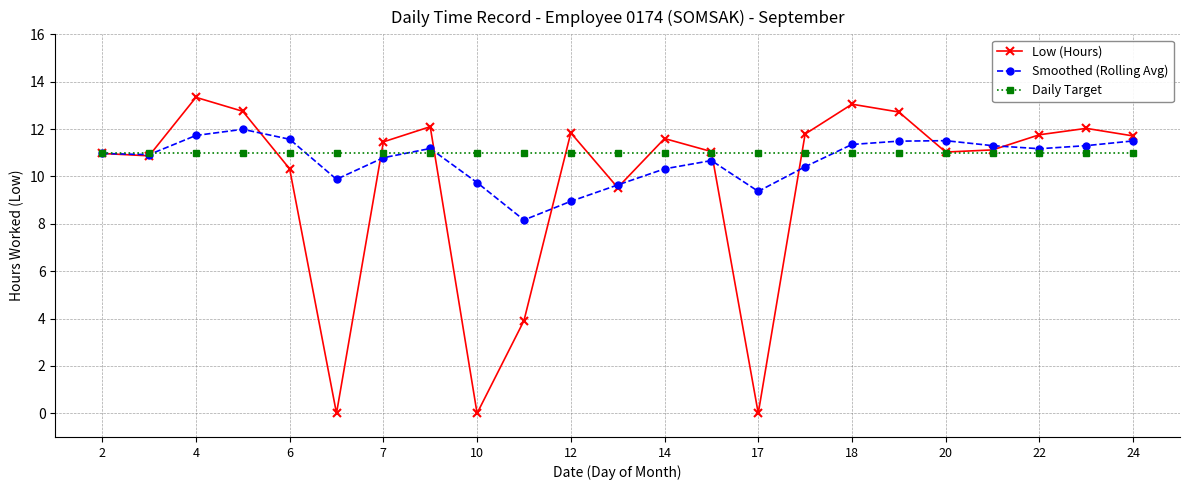

True or false: Low (Hours) has more than 2 points higher than both neighbors.

True